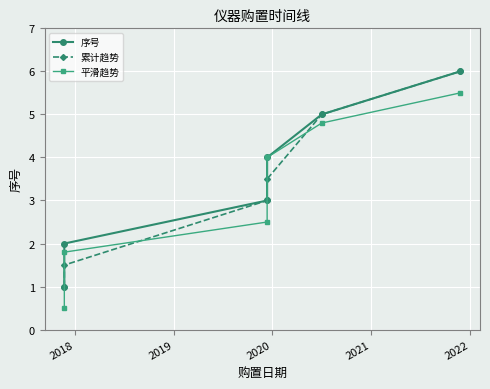

What is the average value of the 序号 series?

3.5